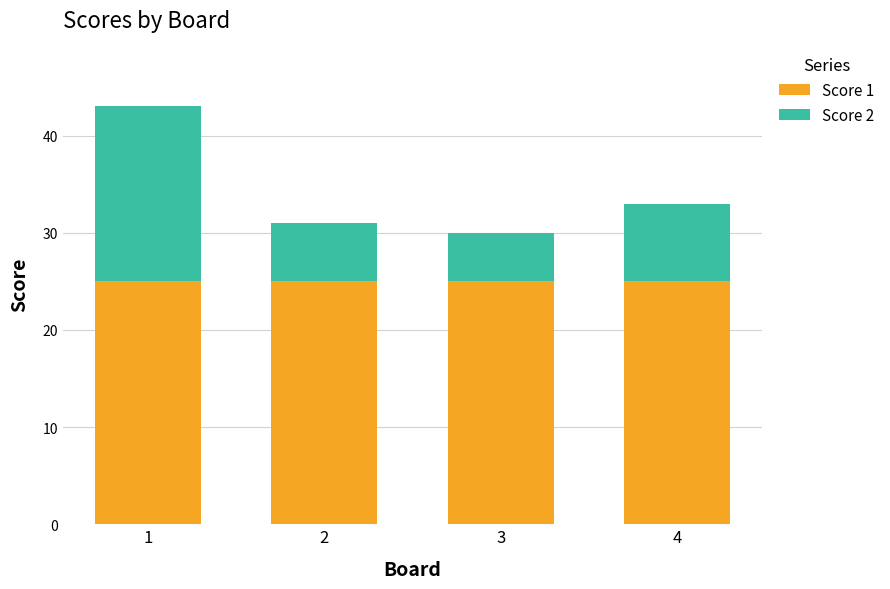

What is the total value across all series at 3?

30